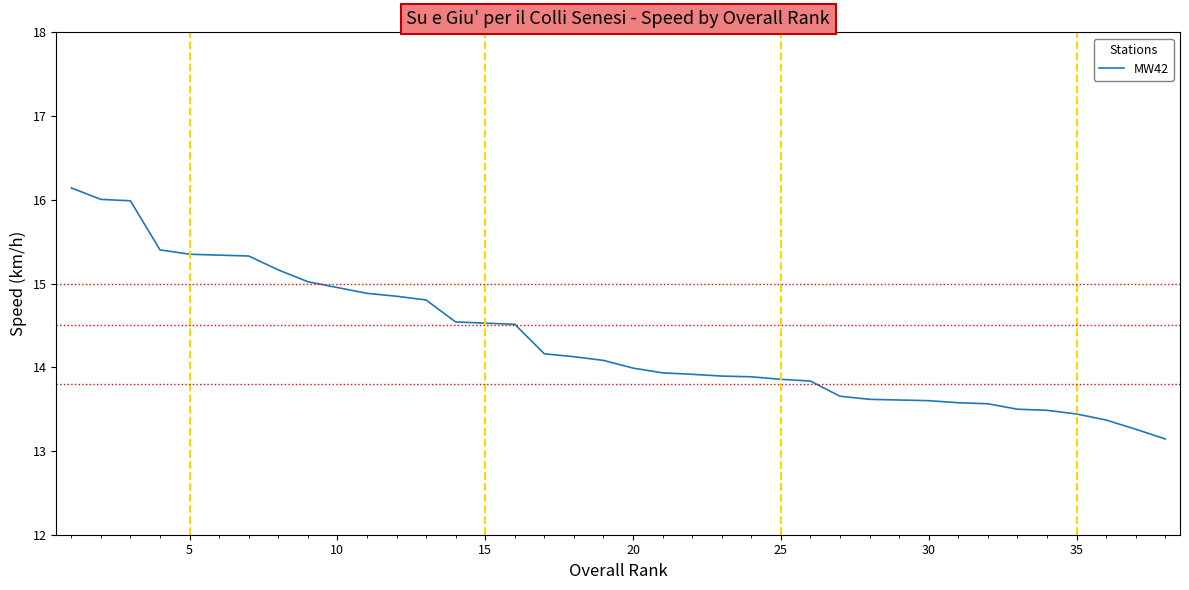

What is the smallest value displayed?

13.1